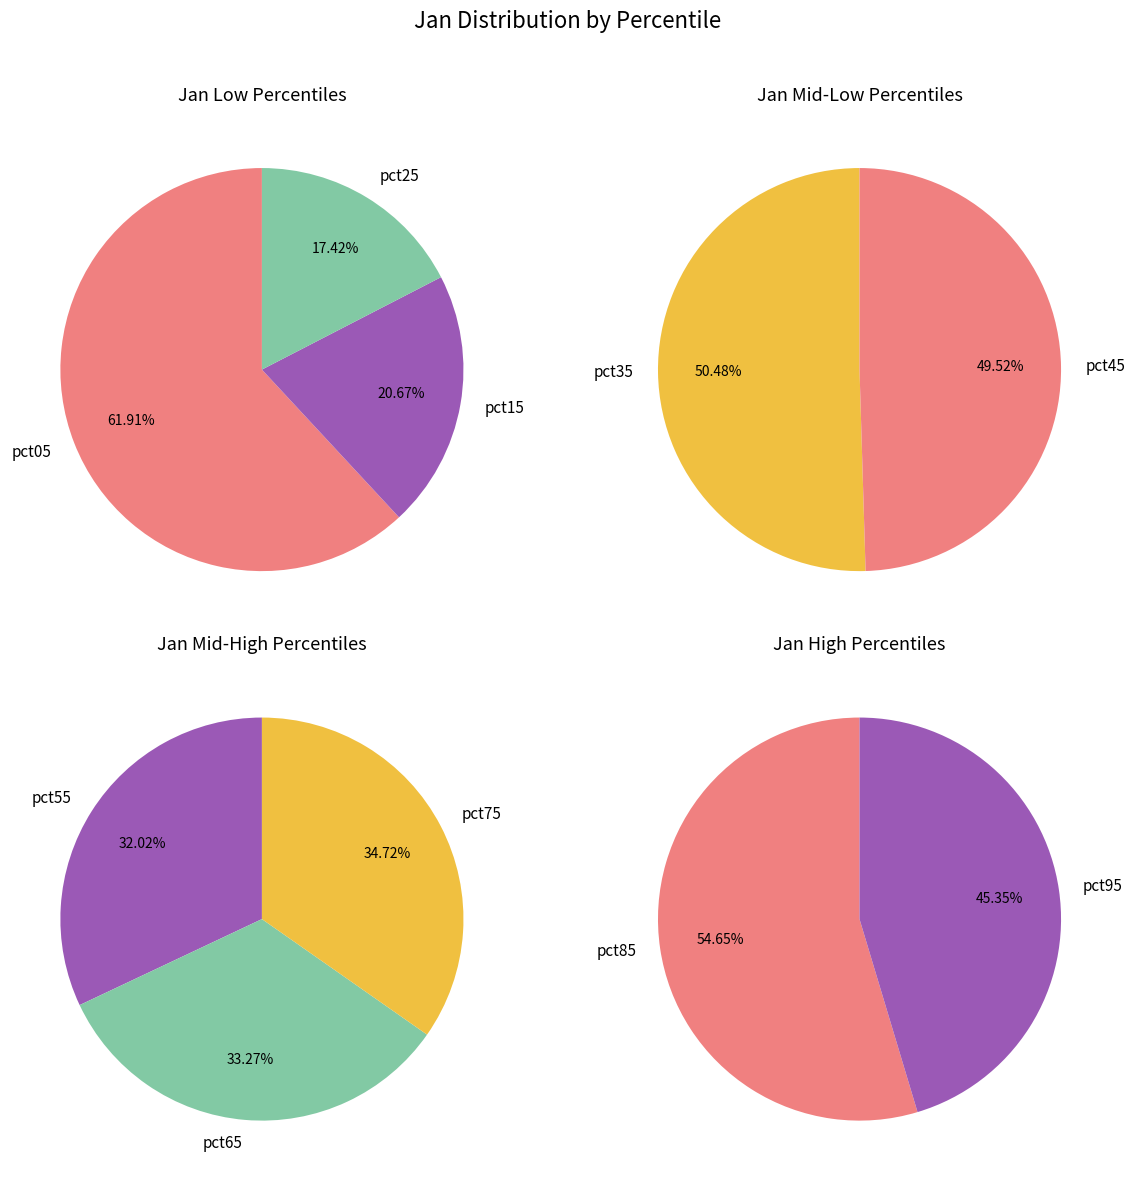

Which has a higher value, pct75 or pct25?

pct75